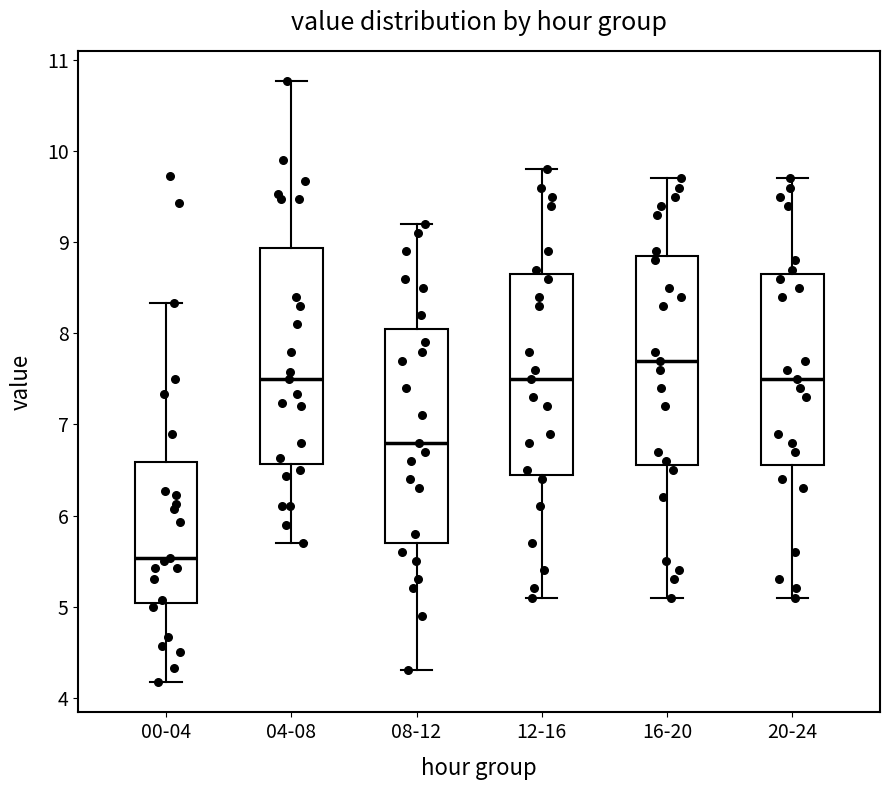

Where does the median line of the box for 12-16 sit on the y-axis? The values are not printed on the chart, so give them approximately, as read against the axis.

7.5